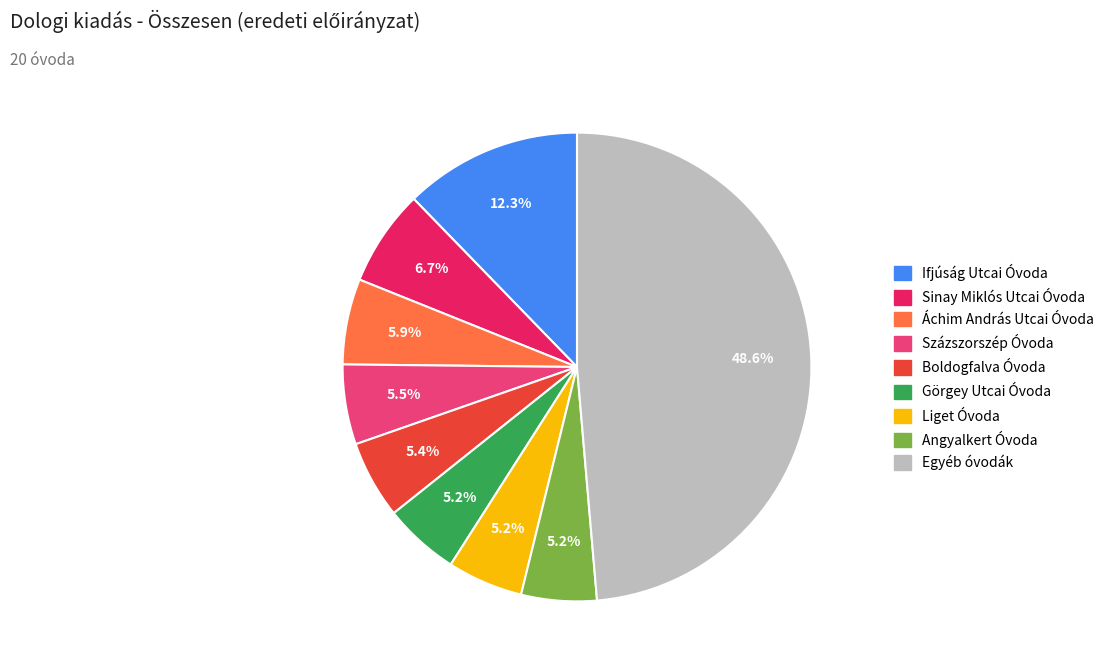

How many slices are in this pie chart?

9